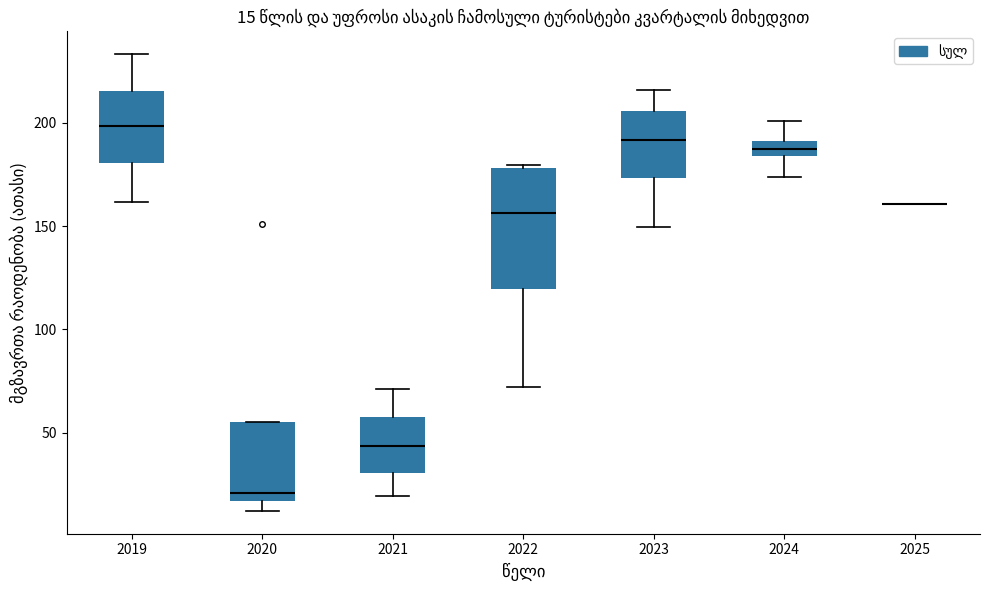

Comparing the boxes themselves (not the whiskers), which one is the tallest?

2022